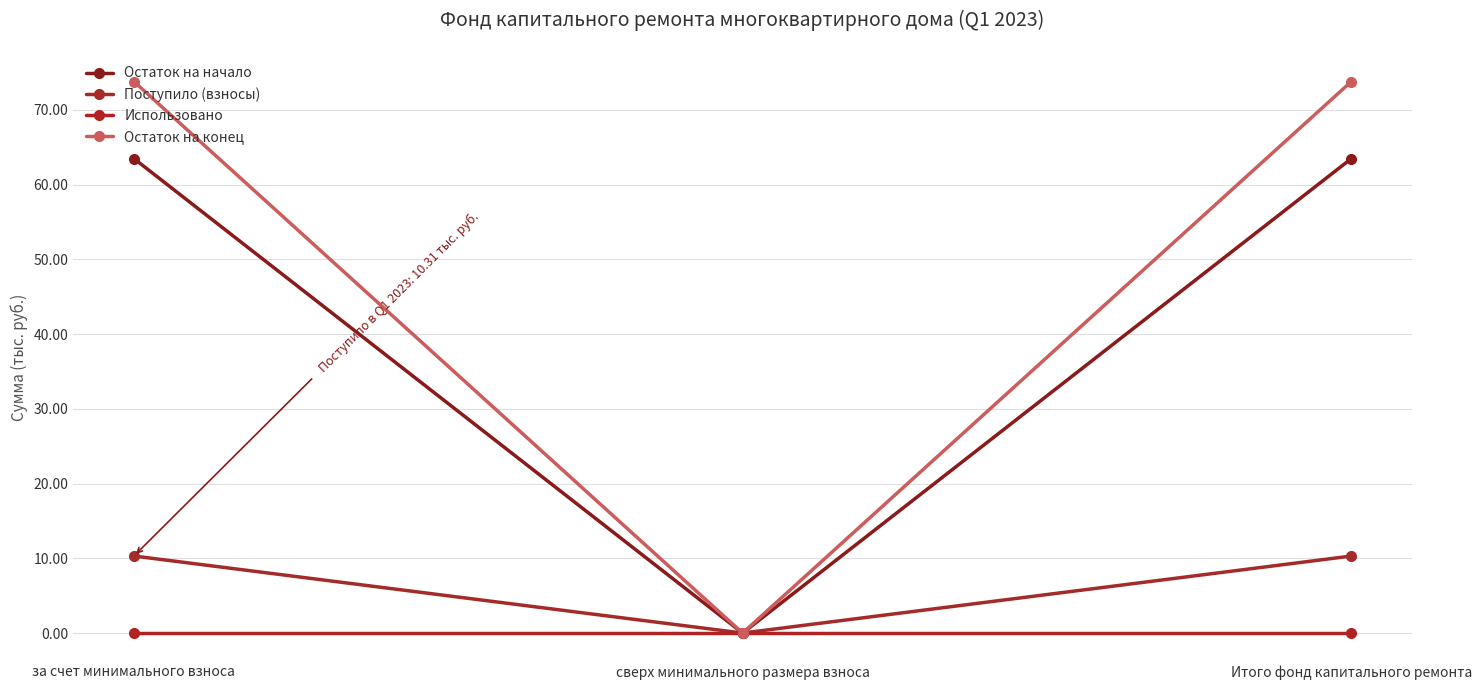

Read the Поступило (взносы) value at Итого фонд капитального ремонта.

10.3